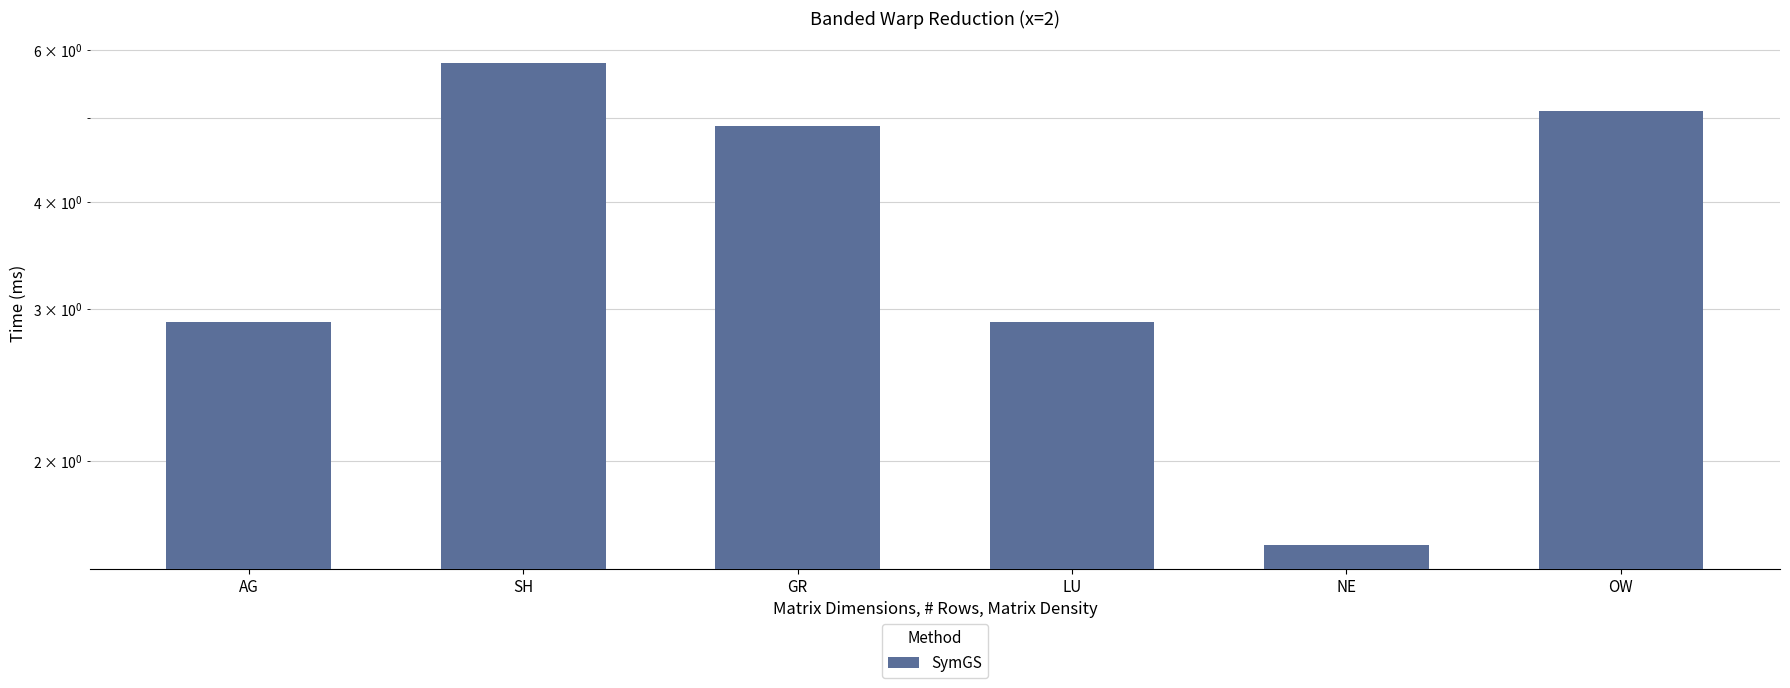

Is it true that the value at LU is 4.3?

False